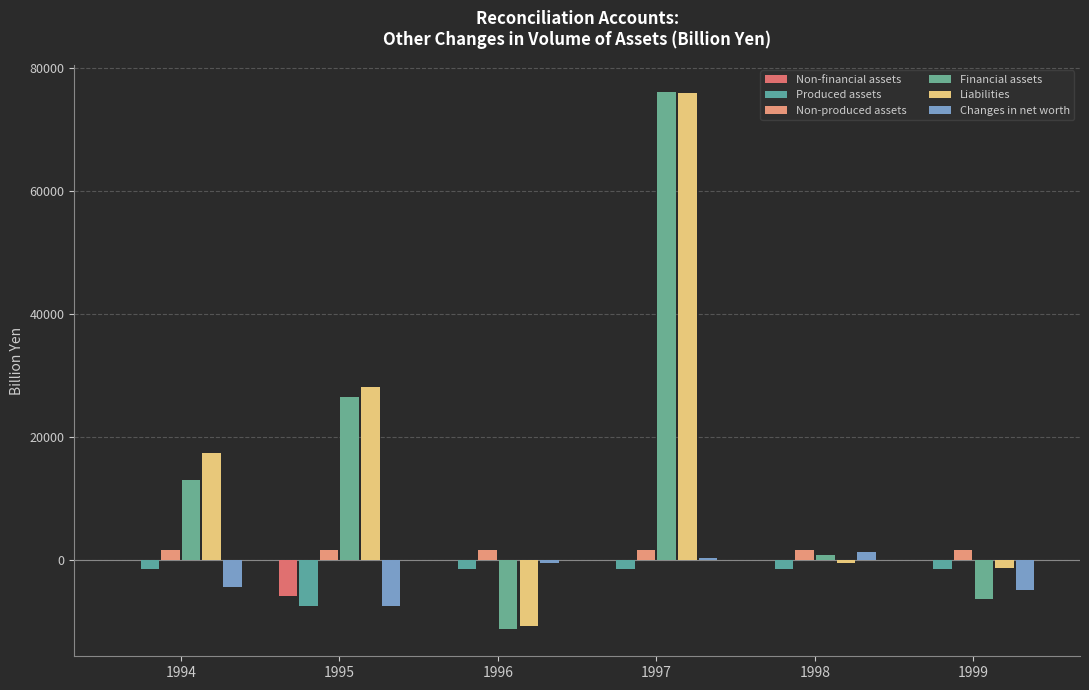

What are all the series names shown in the legend?

Non-financial assets, Produced assets, Non-produced assets, Financial assets, Liabilities, Changes in net worth